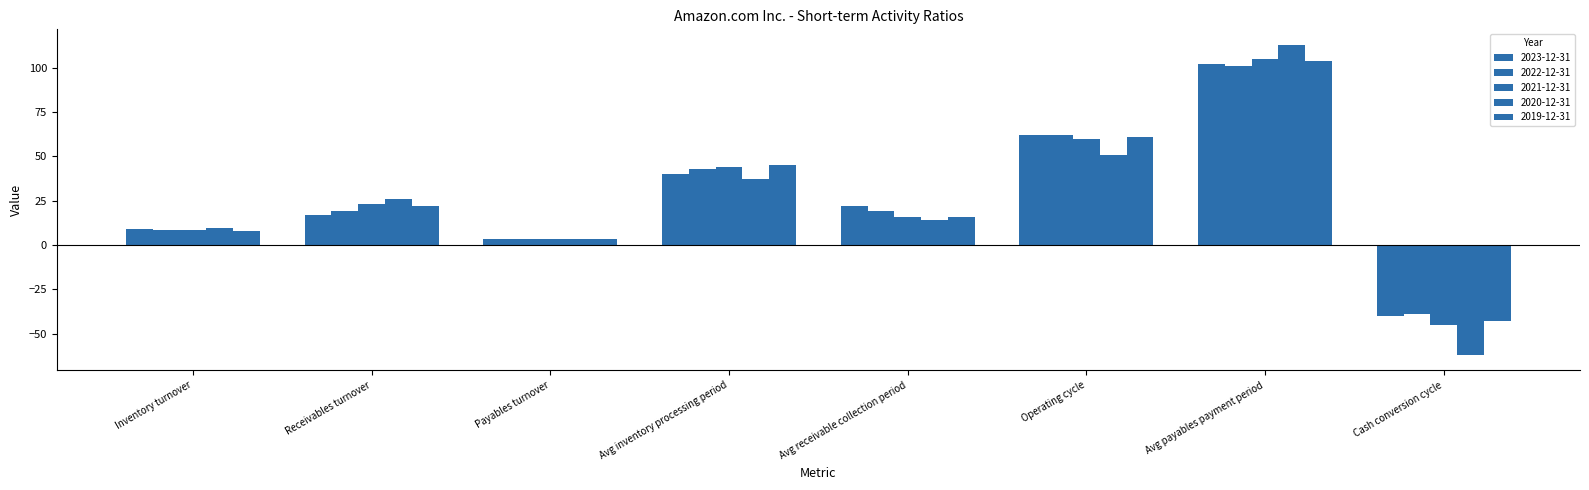

How many data points does each series have?

8